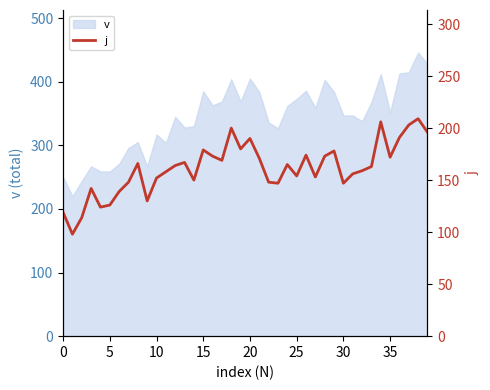

How many points are lower than both their immediate neighbors (excluding endpoints)?

11